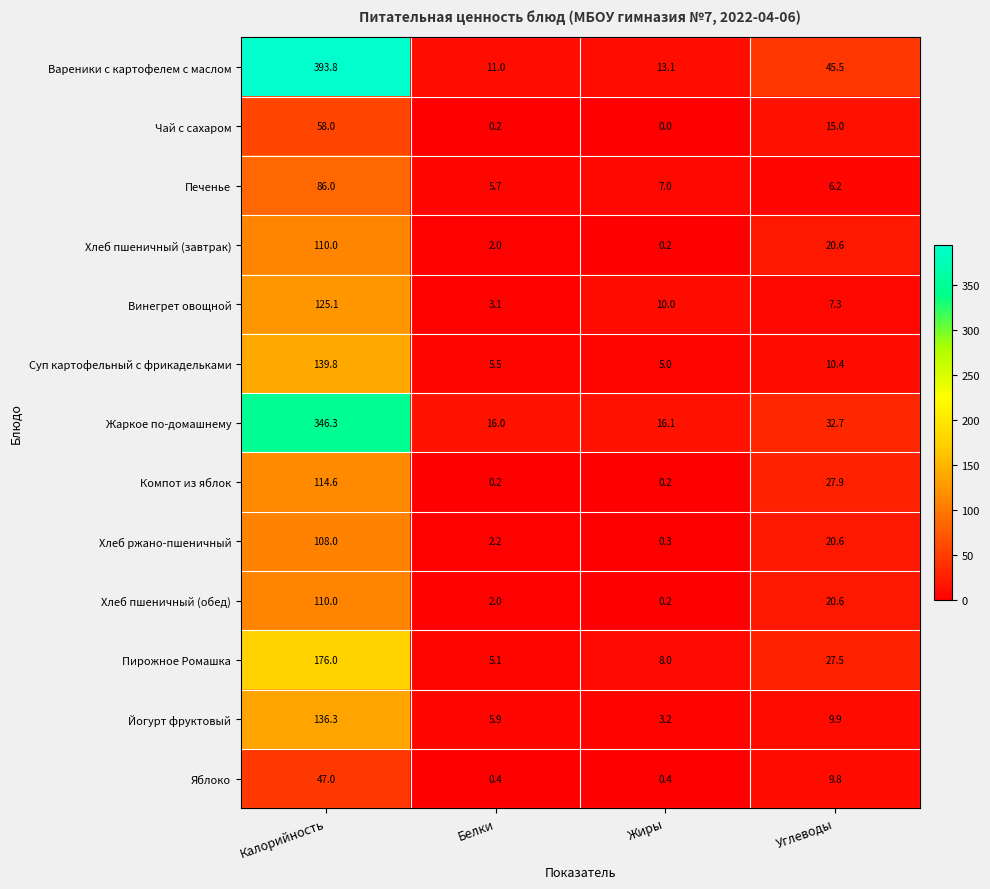

The Винегрет овощной series shows 1.2 at Белки. True or false?

False